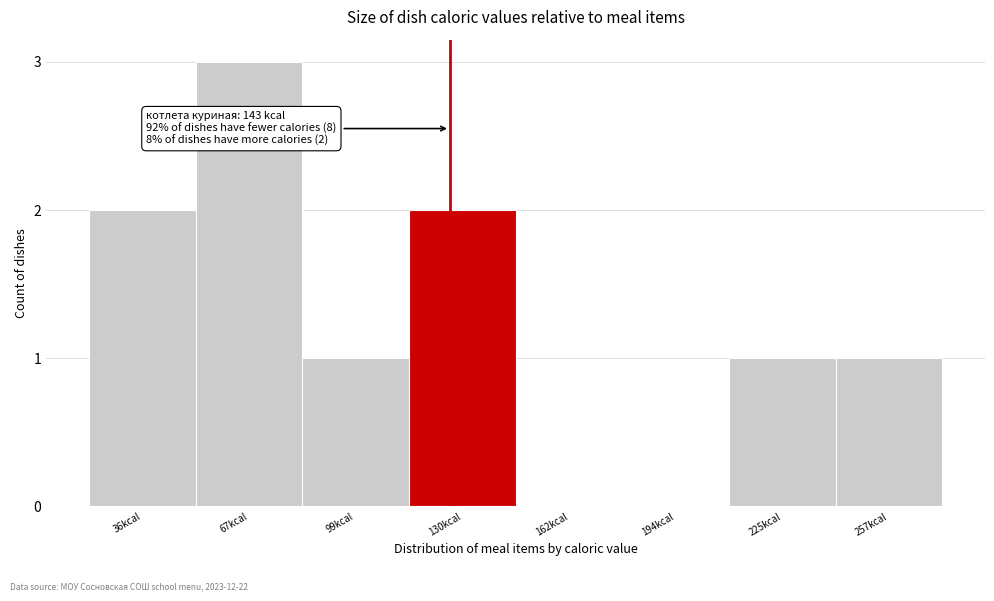

Reading left to right, what are all the values shown in this chart?

36kcal=2	67kcal=3	99kcal=1	130kcal=2	162kcal=0	194kcal=0	225kcal=1	257kcal=1